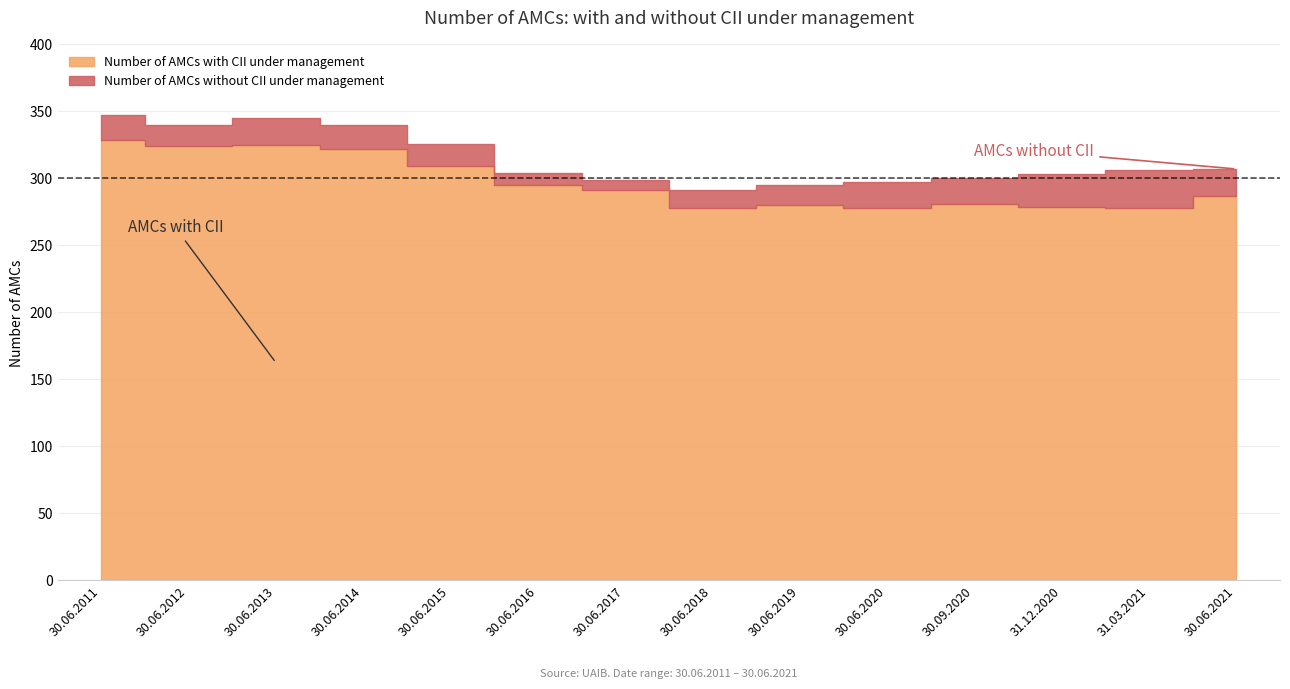

Which series has the largest total across all categories?

Number of AMCs with CII under management